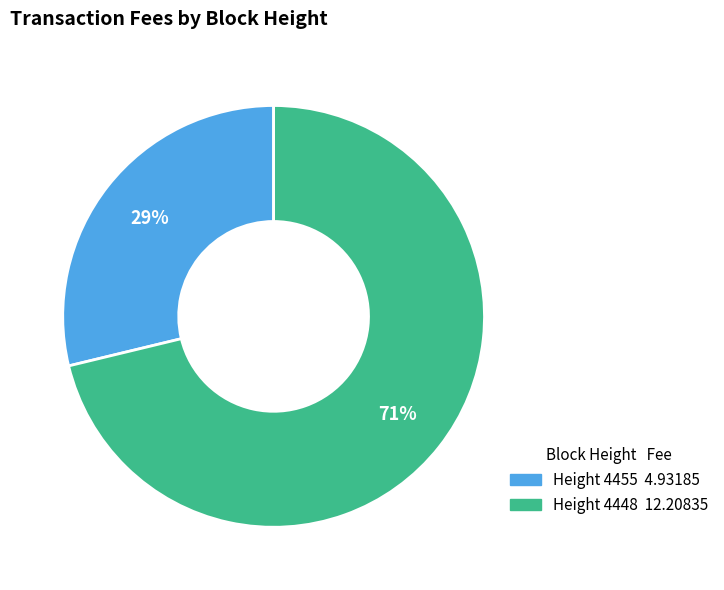

To the nearest percent, what is the average slice percentage?

50%